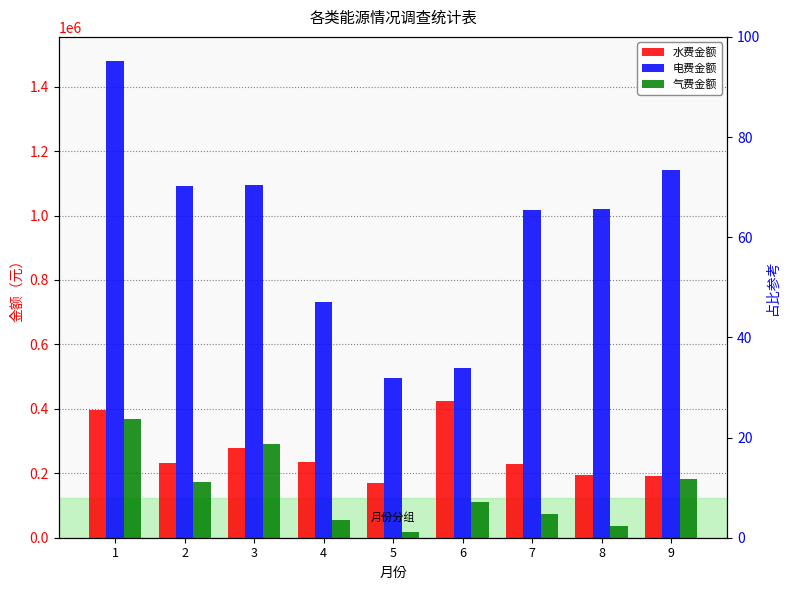

What is the average value of the 气费金额 series?

145850